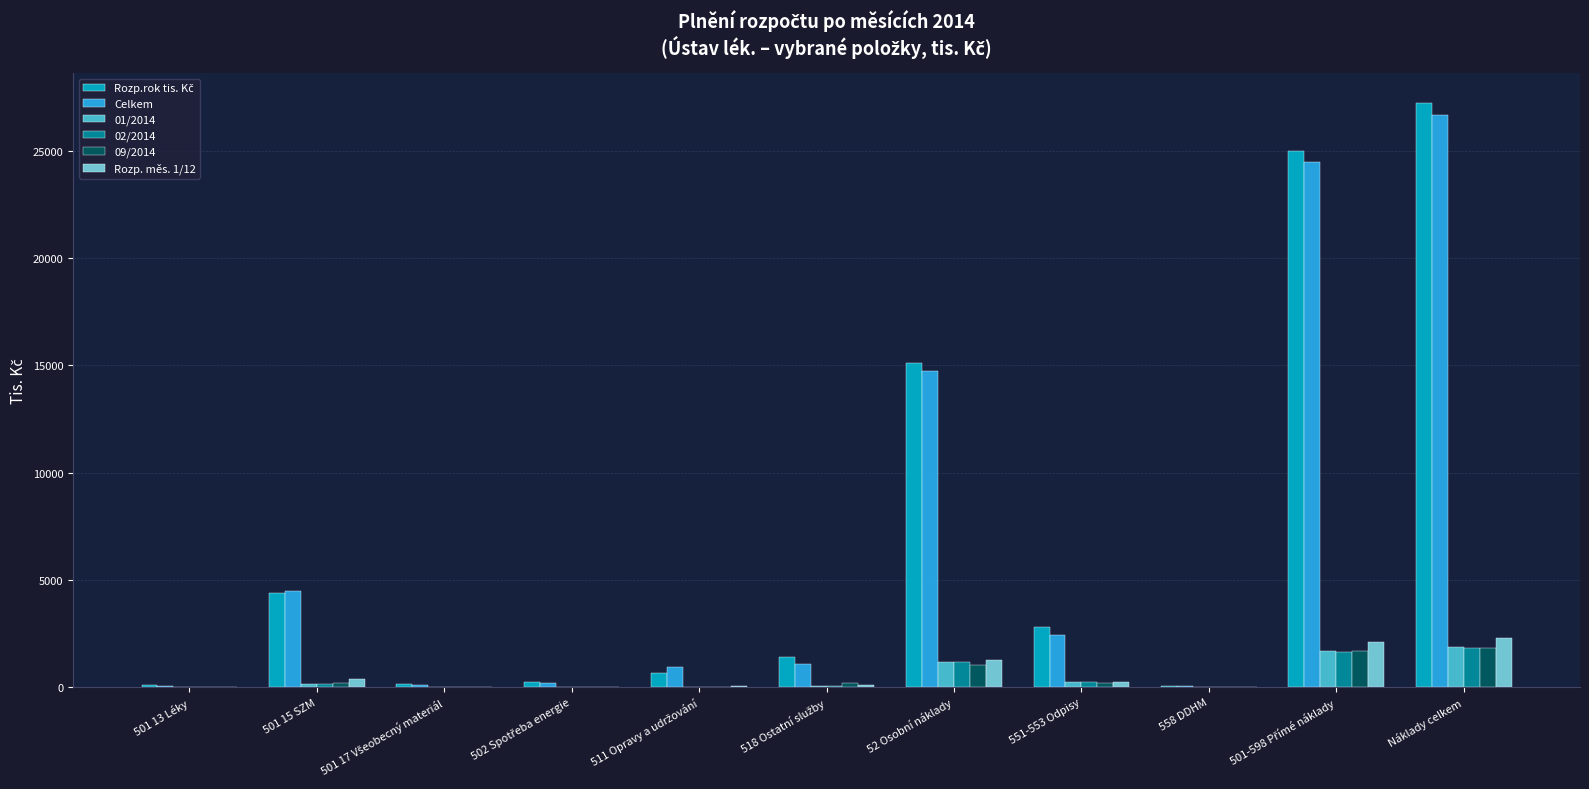

Is it true that 09/2014 equals 1810.1 at Náklady celkem?

True